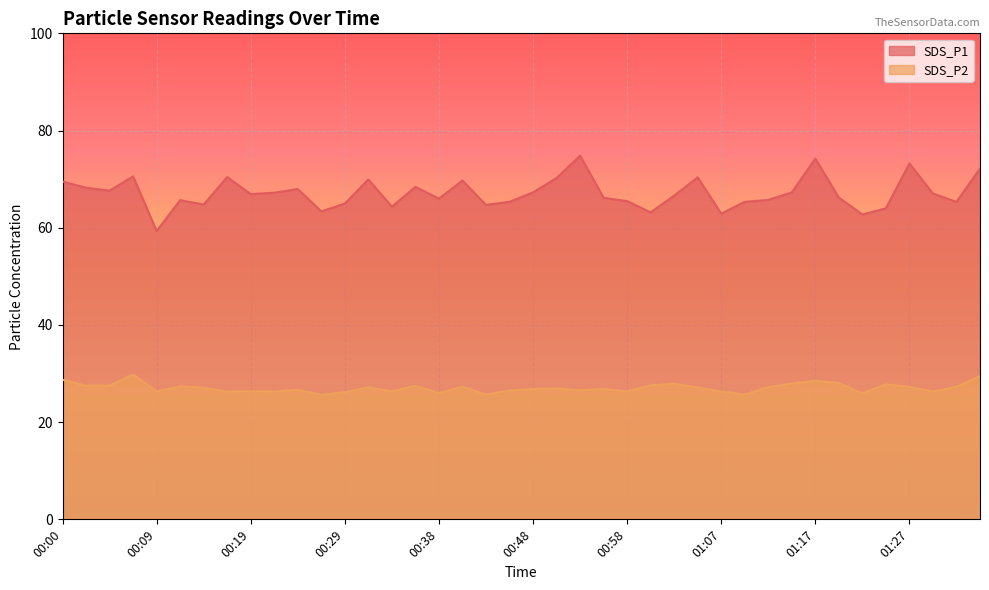

Reading left to right, extract all data points from this chart.

SDS_P1: 69.5	68.2	67.6	70.6	59.3	65.7	64.8	70.4	66.9	67.2	68.0	63.4	65.0	69.9	64.3	68.4	66.0	69.7	64.7	65.3	67.3	70.2	74.8	66.2	65.5	63.2	66.6	70.4	62.9	65.3	65.7	67.3	74.2	66.2	62.7	64.0	73.2	67.0	65.3	72.2
SDS_P2: 28.7	27.5	27.5	29.8	26.3	27.4	27.1	26.3	26.4	26.3	26.7	25.6	26.1	27.2	26.3	27.5	26.0	27.3	25.7	26.5	26.8	26.9	26.5	26.8	26.3	27.6	27.9	27.1	26.3	25.7	27.2	27.9	28.5	28.0	25.9	27.8	27.3	26.3	27.3	29.5